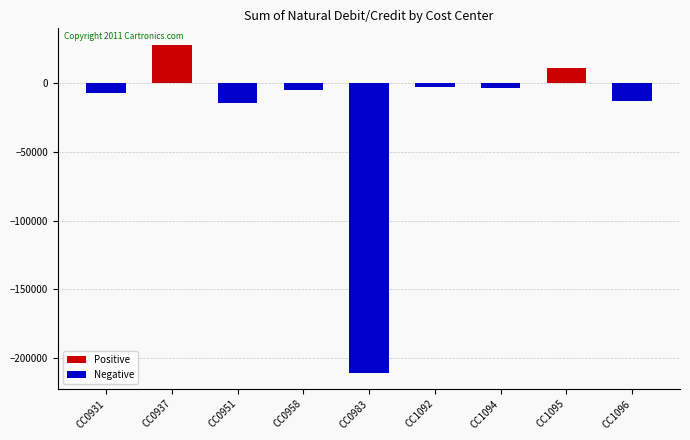

What is the difference between the maximum and second lowest values in the Negative series?

14206.7